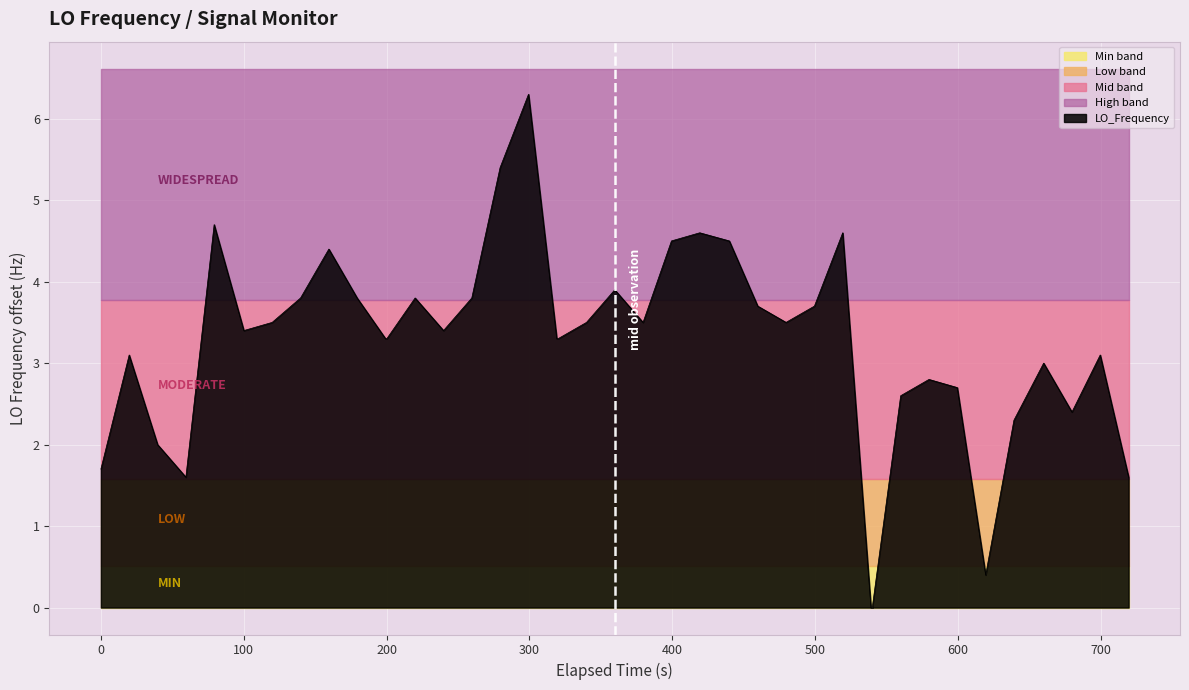

How many lines are shown in the chart?

1